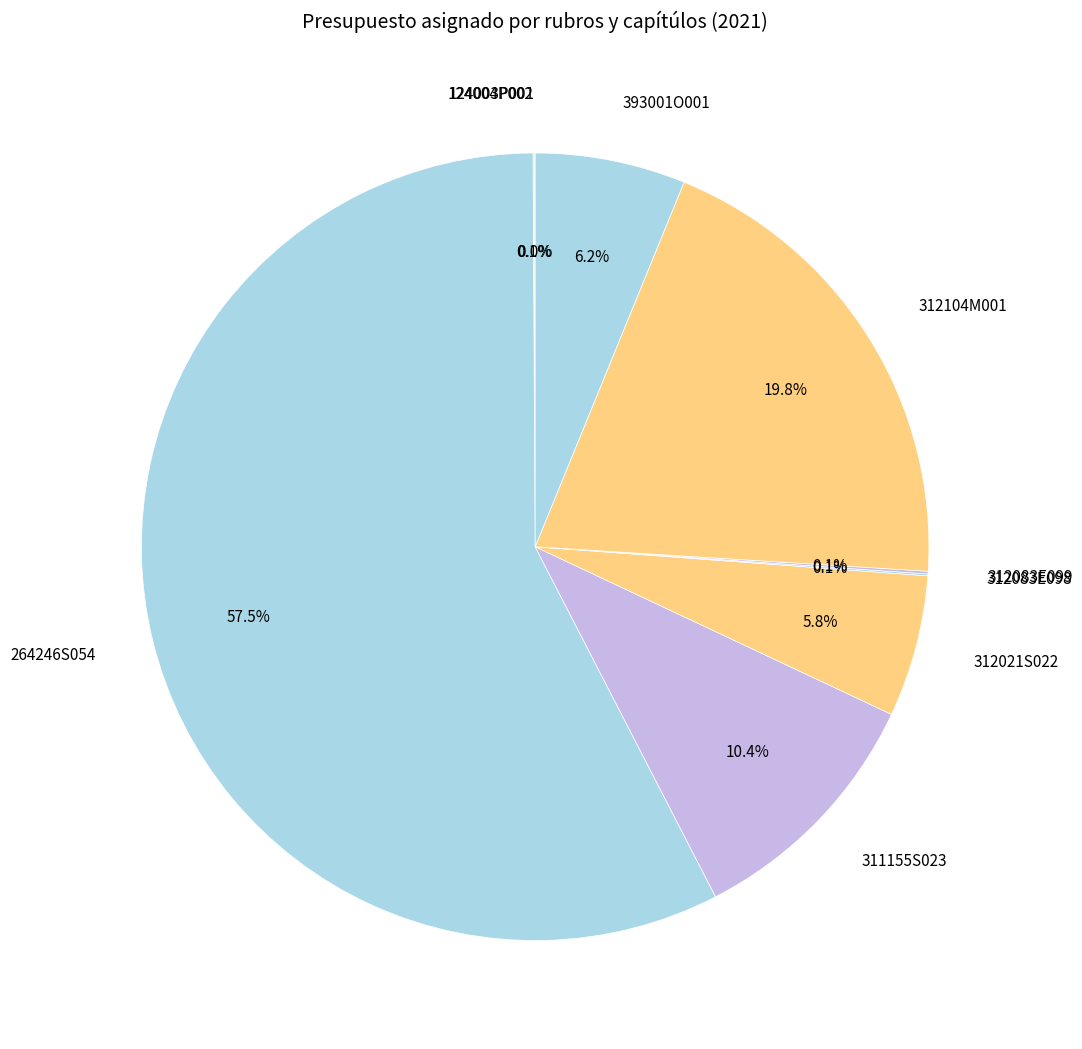

Which category accounts for the majority?

264246S054